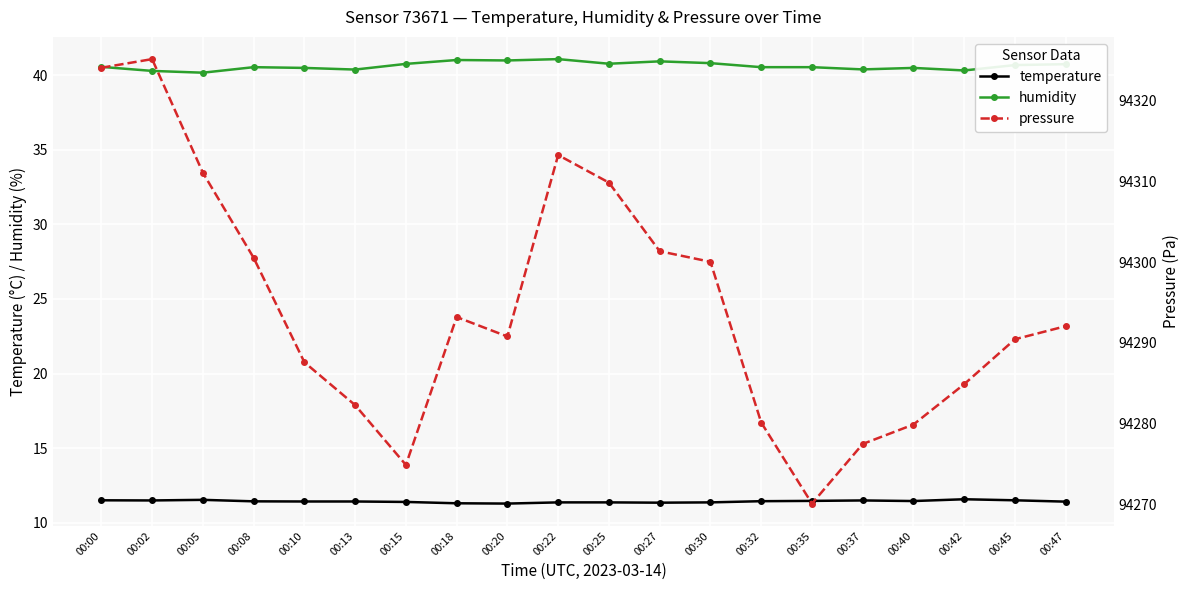

What is the smallest value displayed?

11.3